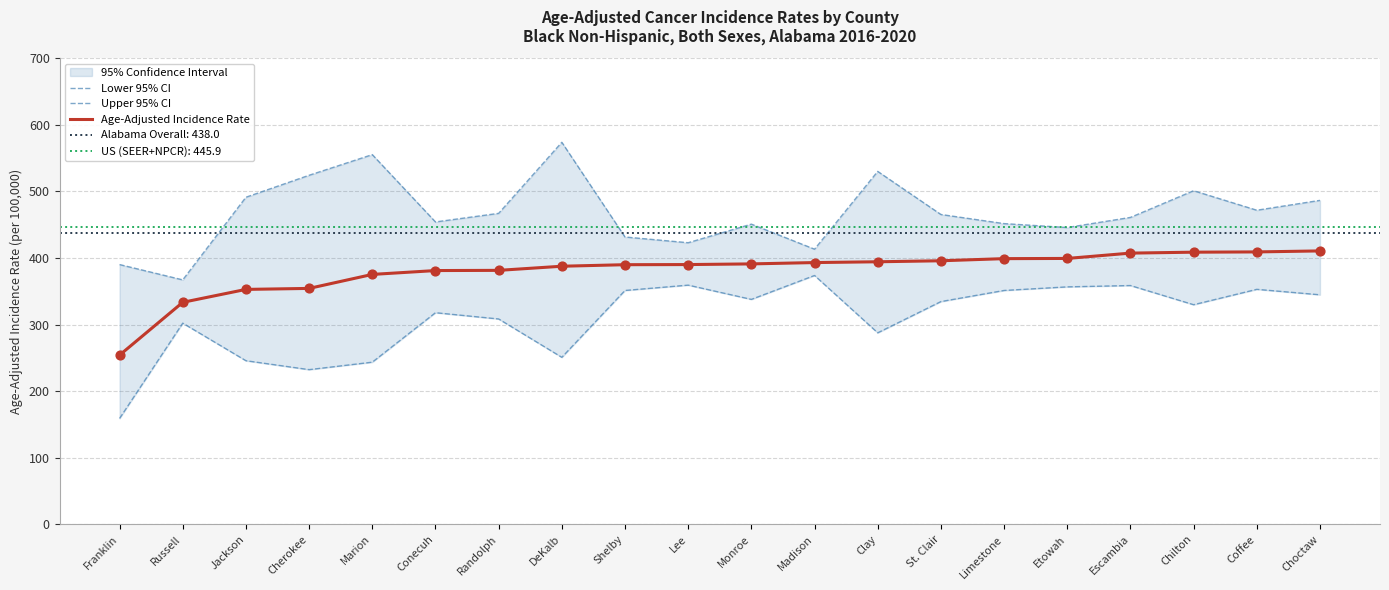

Which series contains the highest Y value?

Upper 95% CI